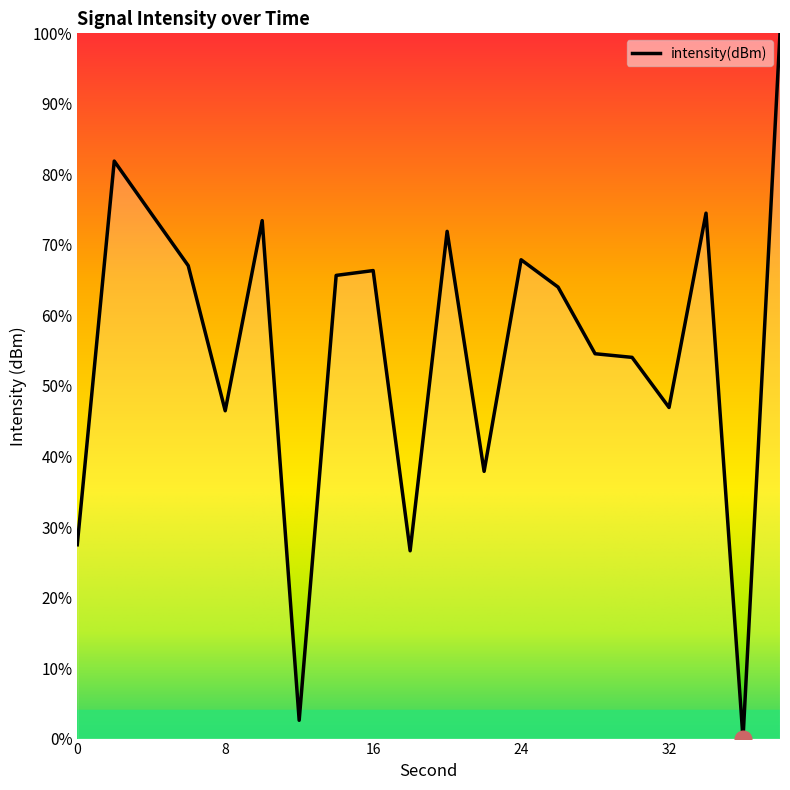

What is the difference between the maximum and second lowest values?

97.4